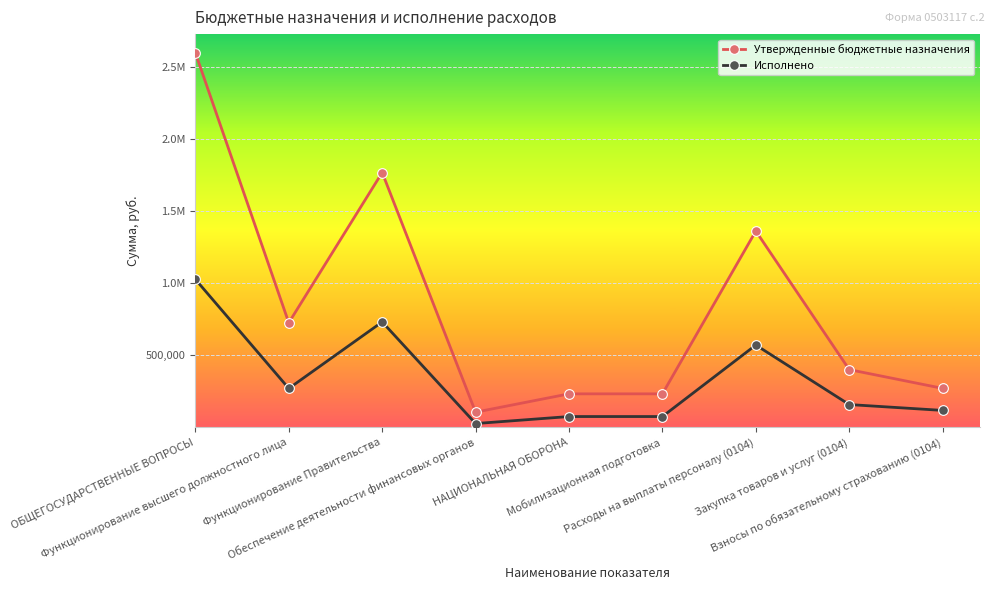

Rank the series by their maximum value, from highest to lowest.

Утвержденные бюджетные назначения, Исполнено